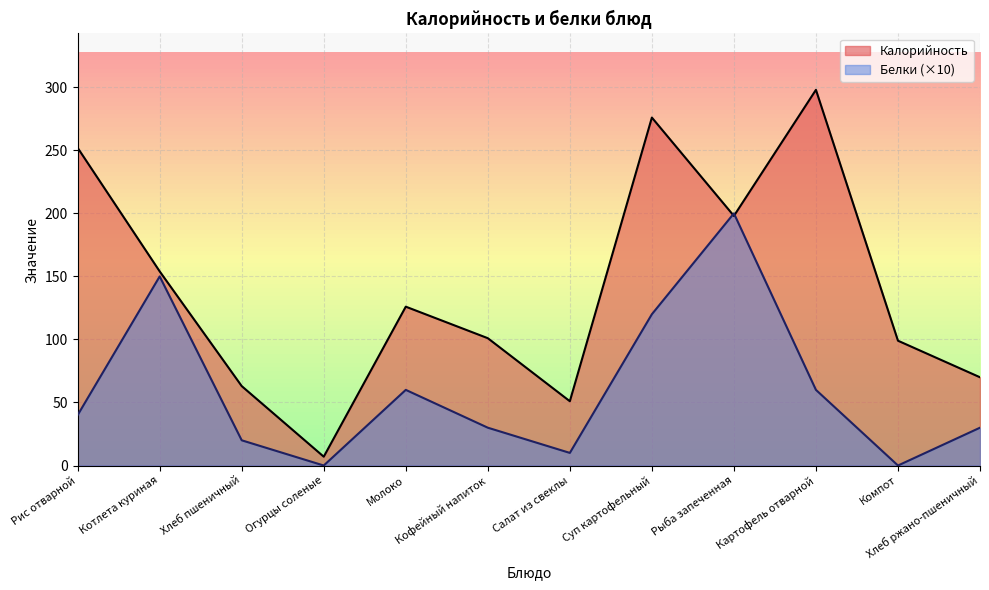

The value of Калорийность at Хлеб ржано-пшеничный is 70. True or false?

True